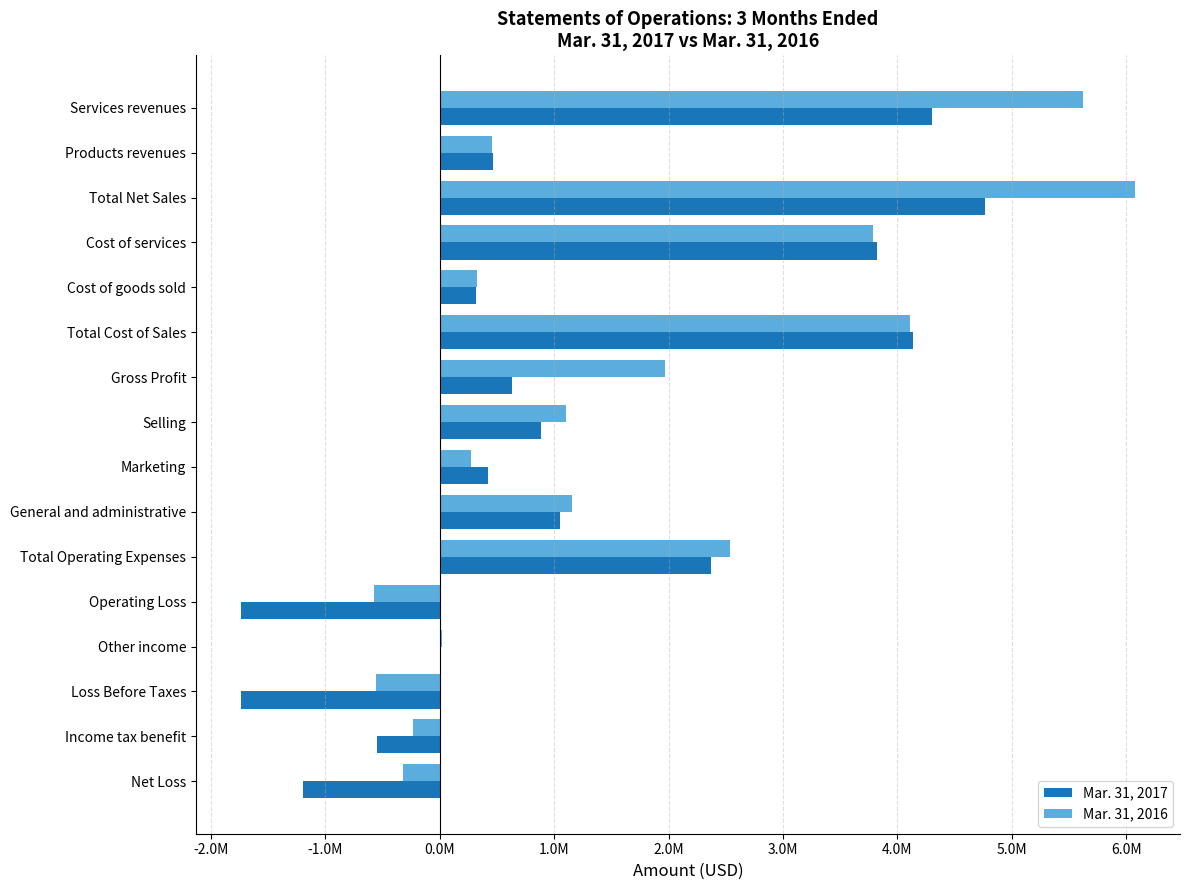

What are all the series names shown in the legend?

Mar. 31, 2017, Mar. 31, 2016